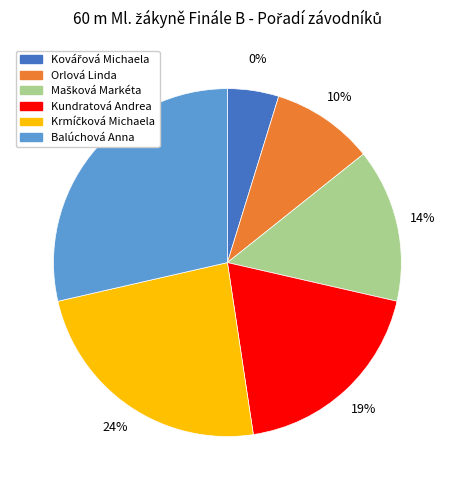

To the nearest percent, what portion does Krmíčková Michaela represent?

24%